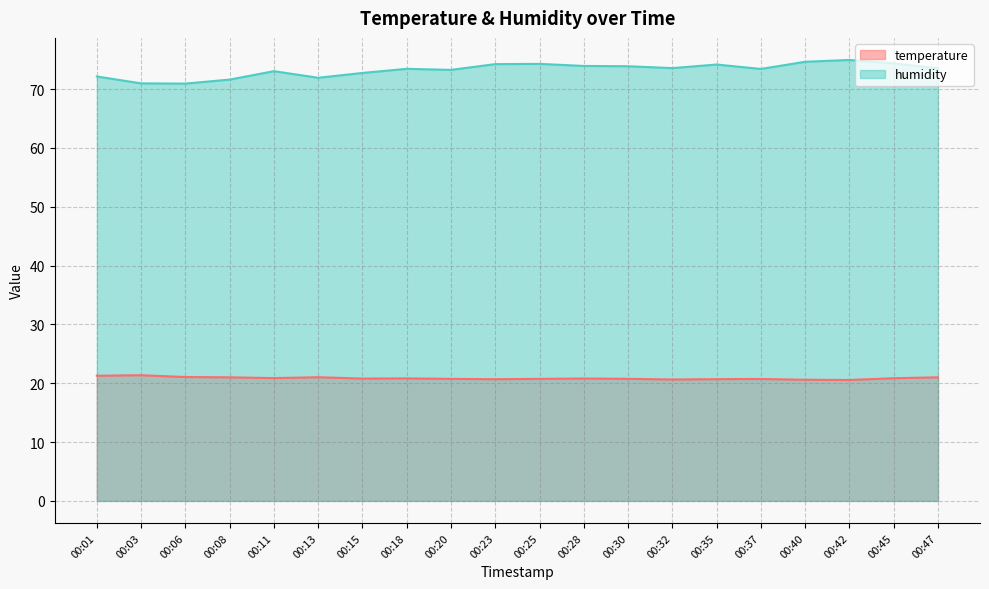

How many data points in humidity are above 73?

14